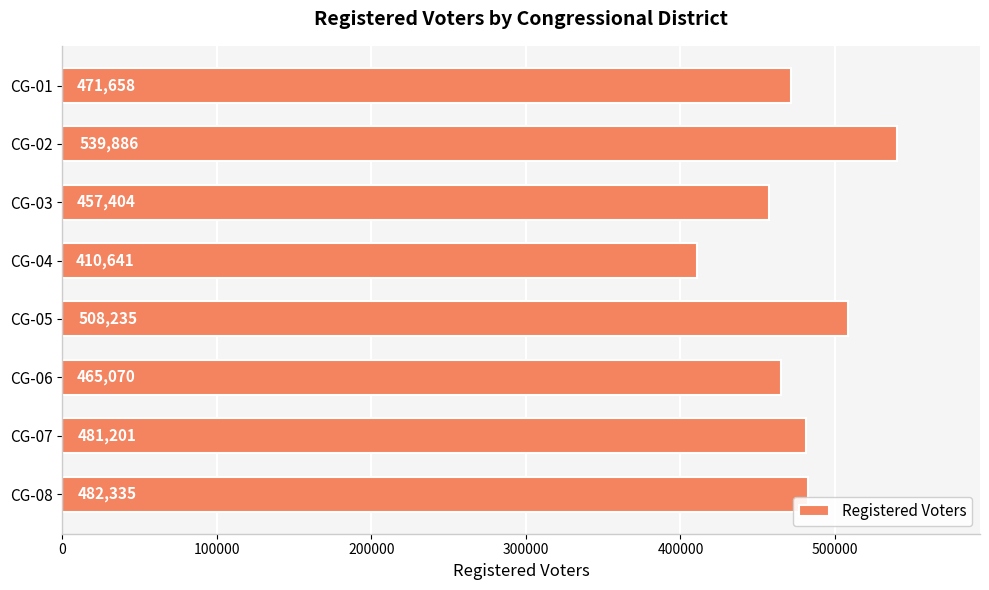

Which label corresponds to the smallest value in the chart?

CG-04